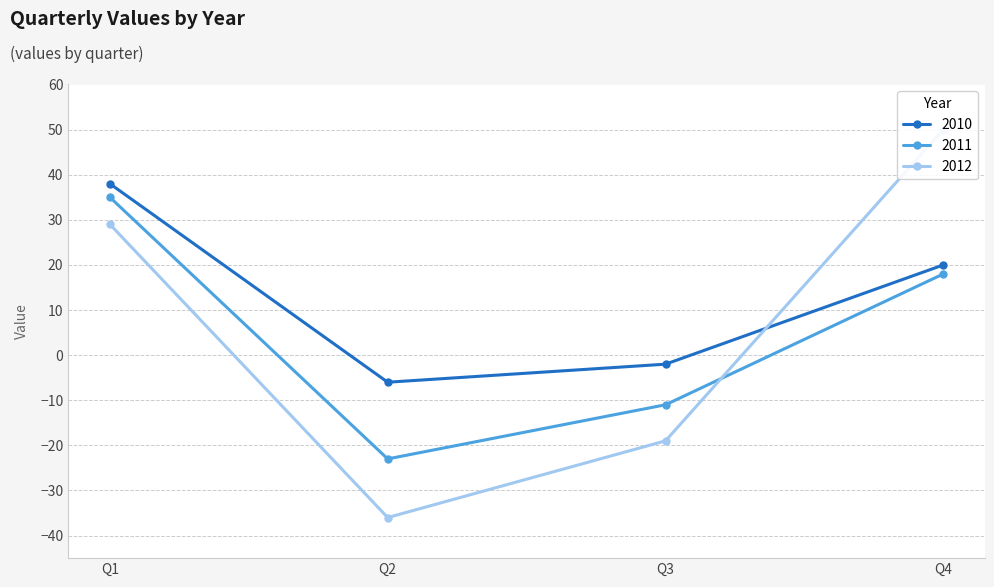

List the series in order of their overall mean, lowest first.

2011, 2012, 2010